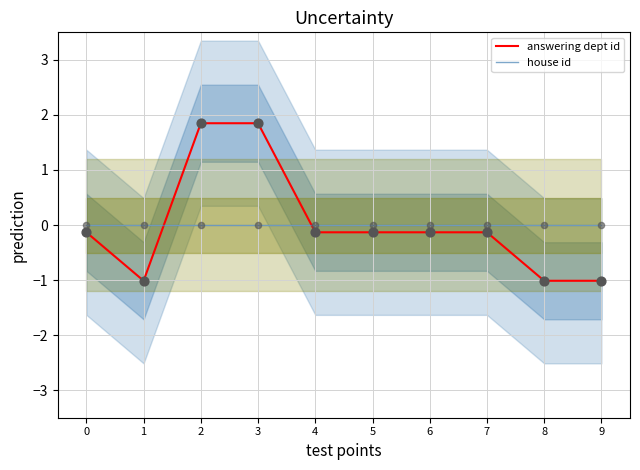

Which series has the widest spread of Y values?

answering dept id